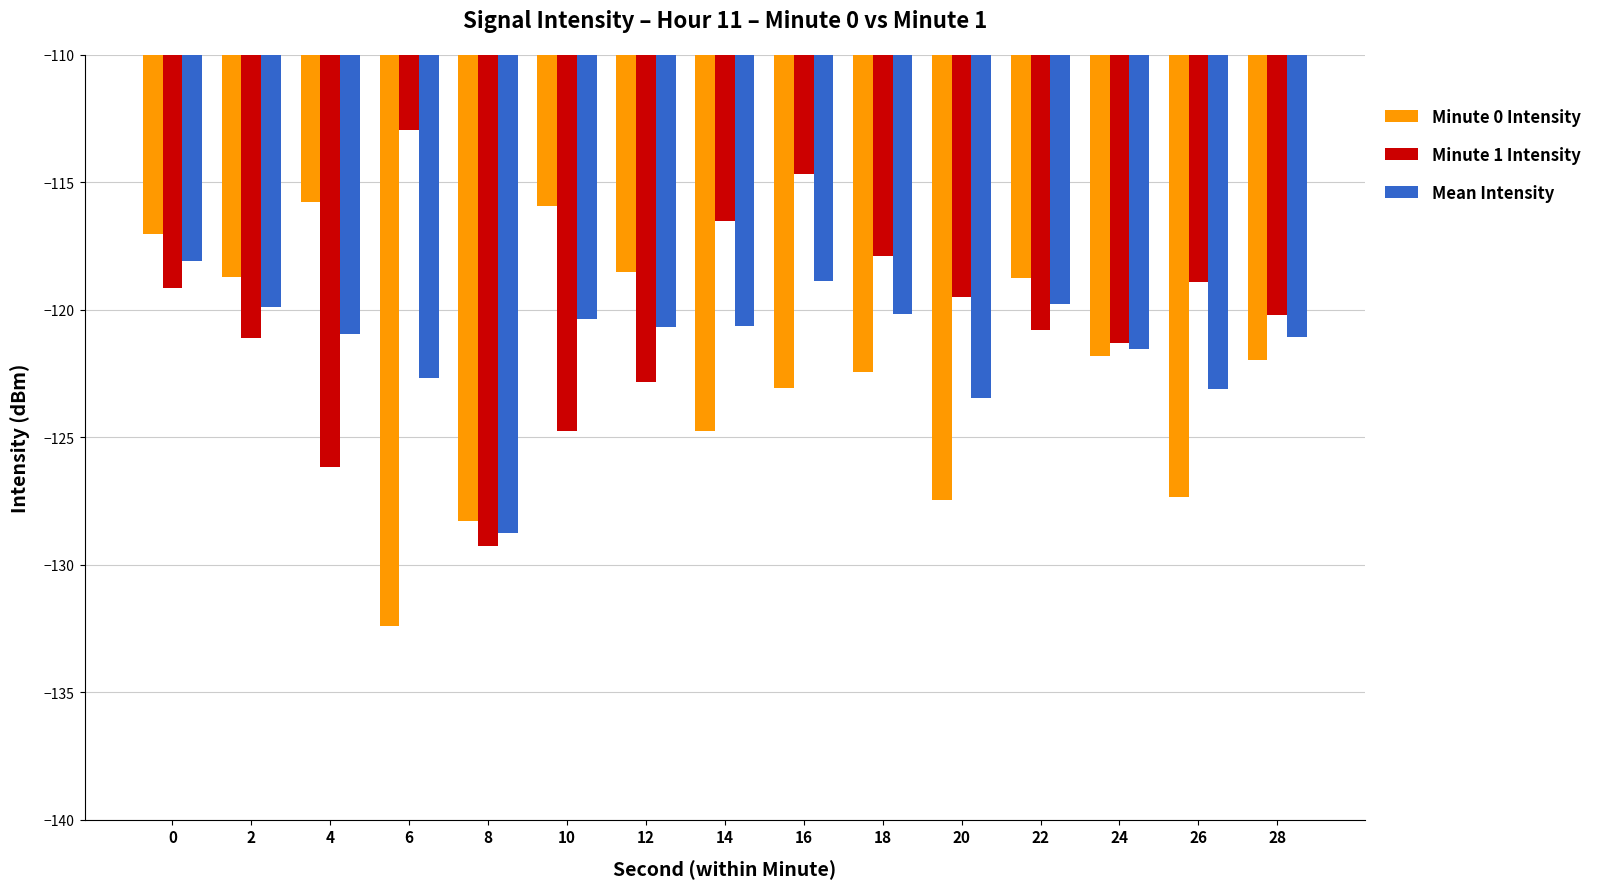

What is the sum of all Minute 0 Intensity values?

-1834.3